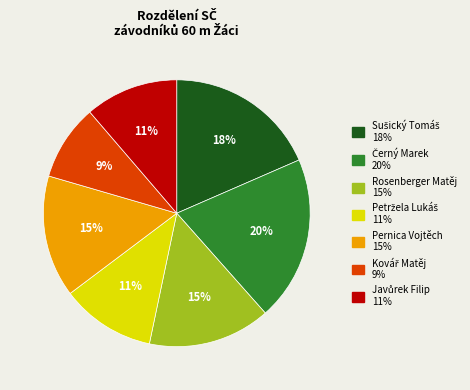

Count the number of slices in the pie.

7